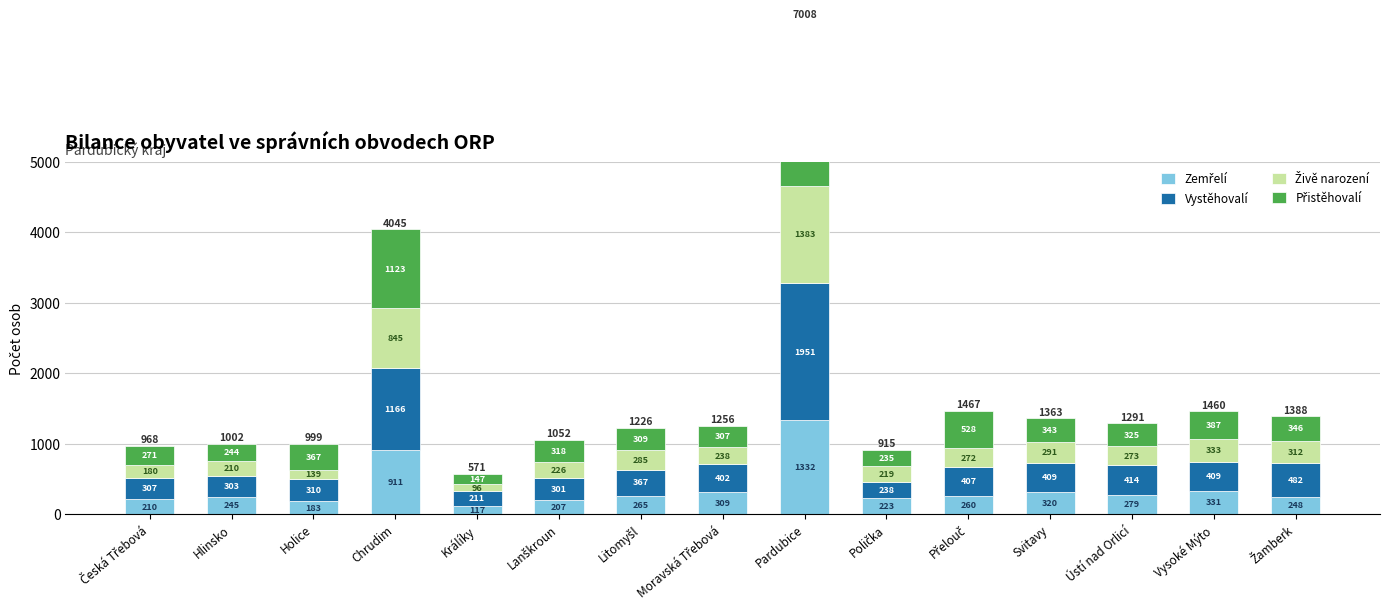

How many values in the Přistěhovalí series are below 325?

7